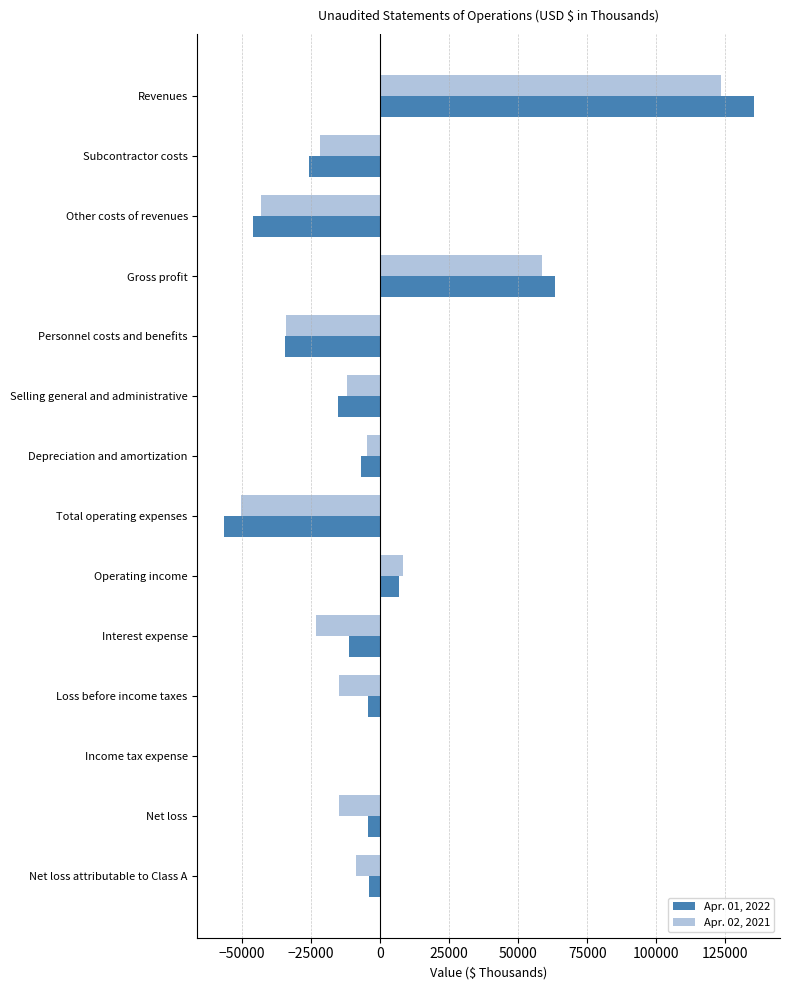

Between Gross profit and Total operating expenses, which series saw the biggest shift?

Apr. 01, 2022